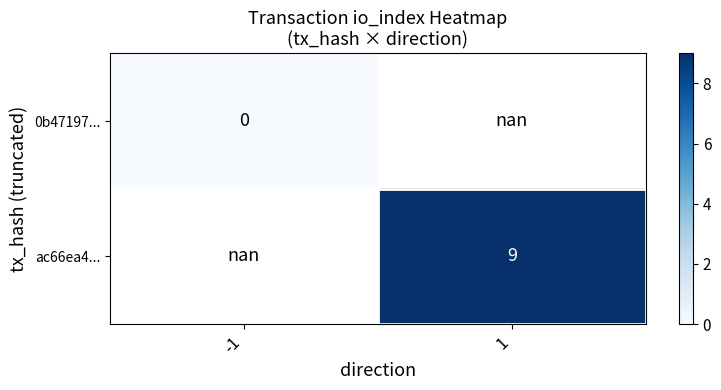

The value of ac66ea4... at 1 is 4.6. True or false?

False